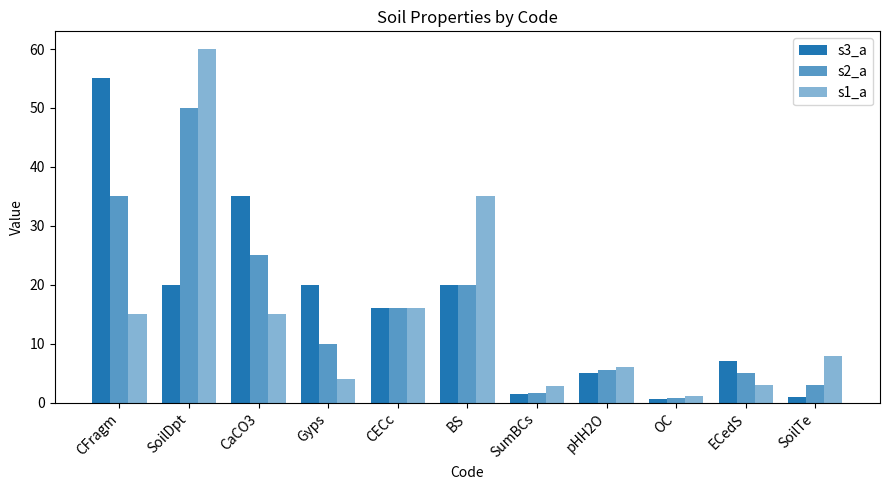

Is it true that s1_a equals 7.1 at Gyps?

False